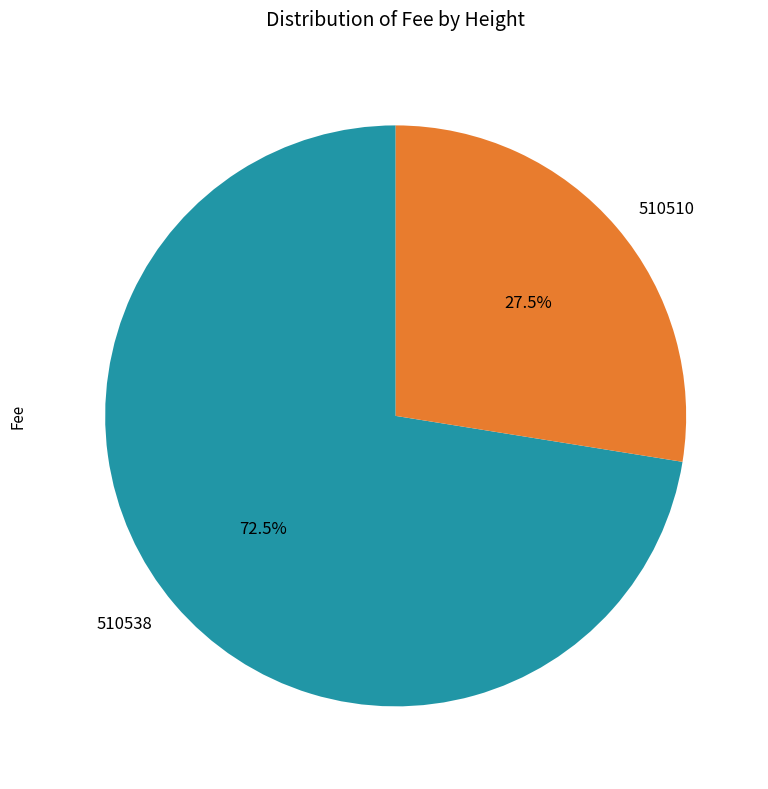

Which category has the smallest portion of the pie?

510510